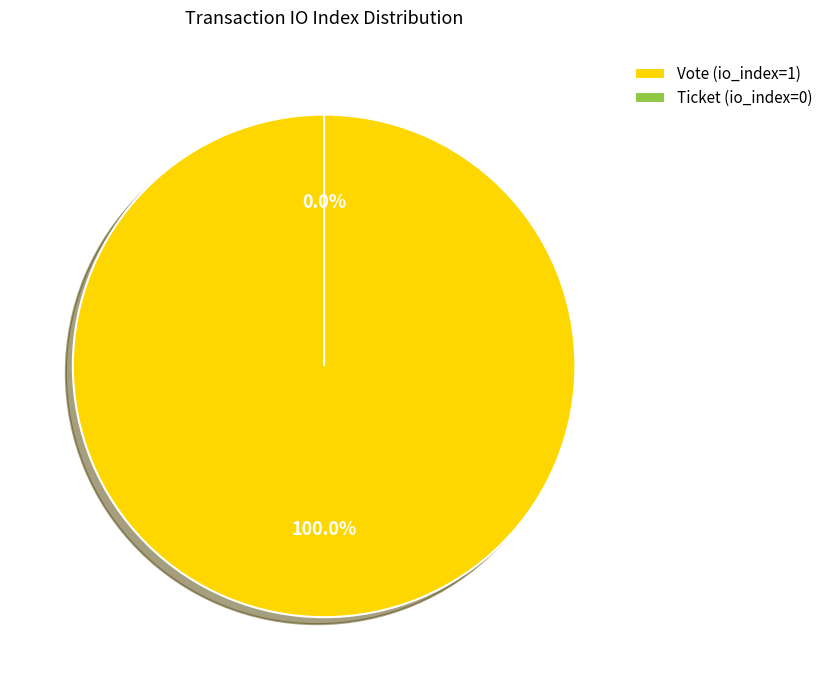

To the nearest percent, what is the average slice percentage?

50%